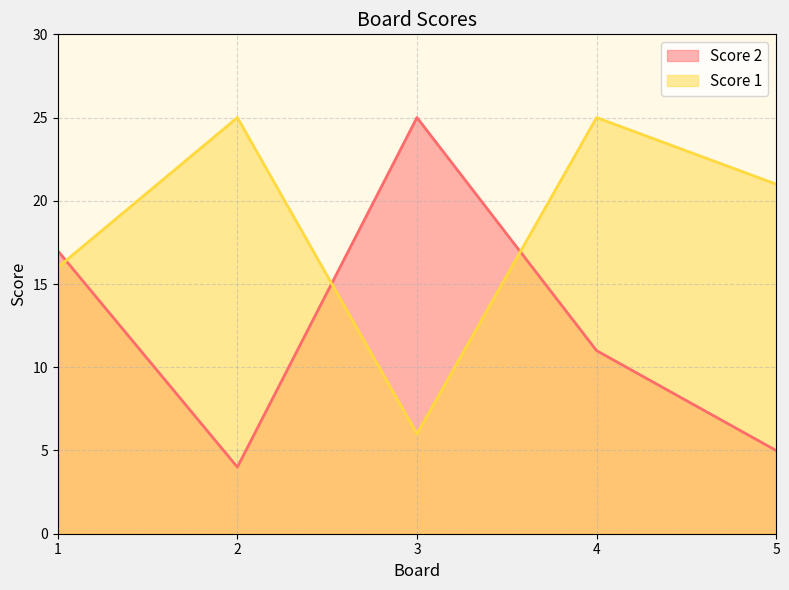

Where is the first local maximum for Score 1?

2